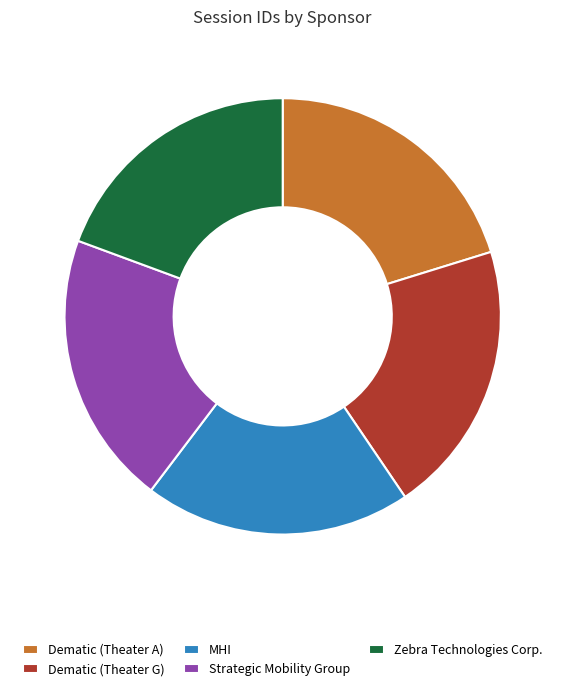

Is the sum of Dematic (Theater A) and MHI greater than half?

No